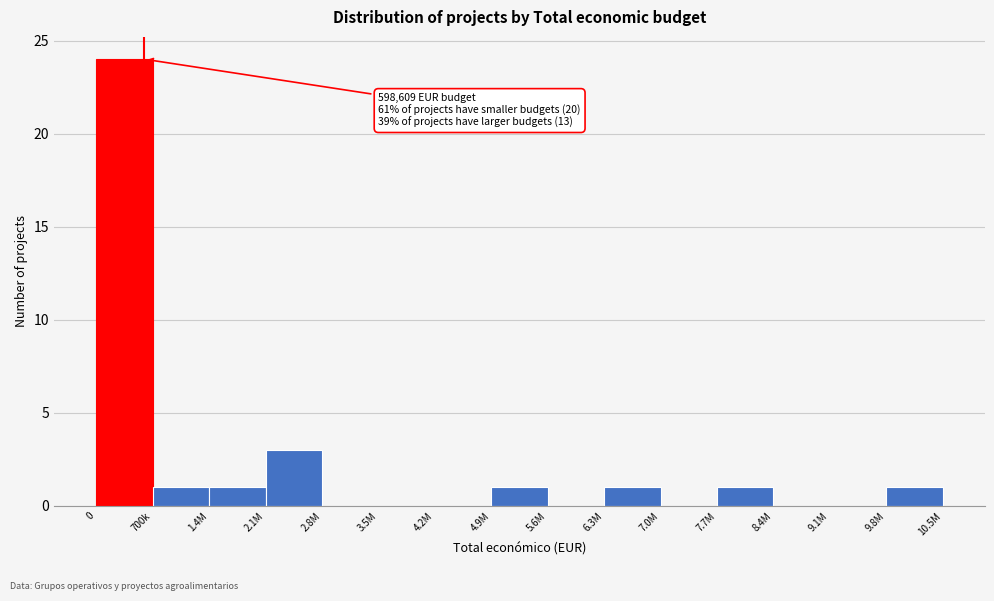

Reading right to left, transcribe all the data shown in this chart.

9.8M=1	9.1M=0	8.4M=0	7.7M=1	7.0M=0	6.3M=1	5.6M=0	4.9M=1	4.2M=0	3.5M=0	2.8M=0	2.1M=3	1.4M=1	700k=1	0=24